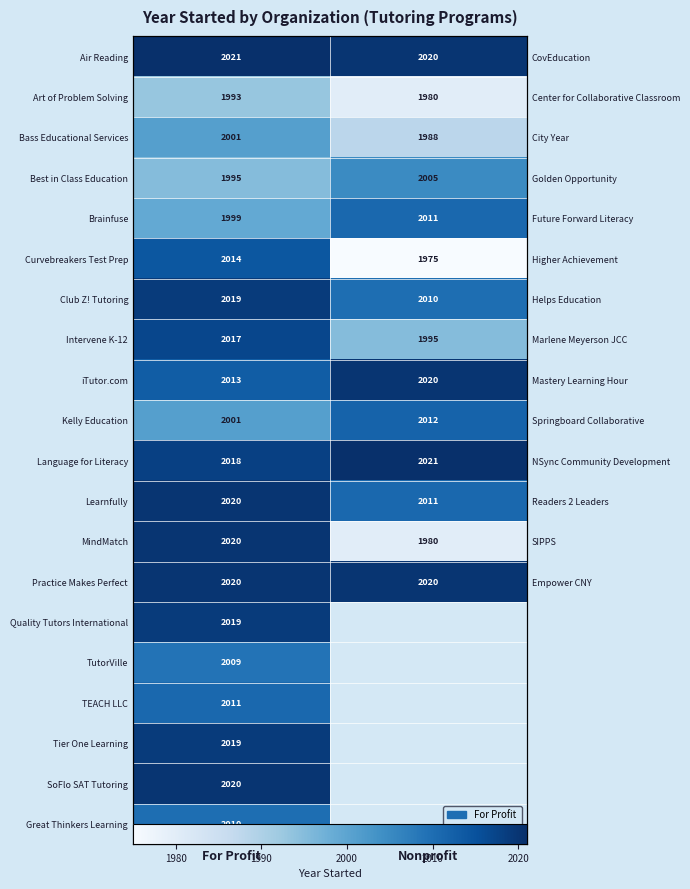

Count the number of data series in this chart.

20